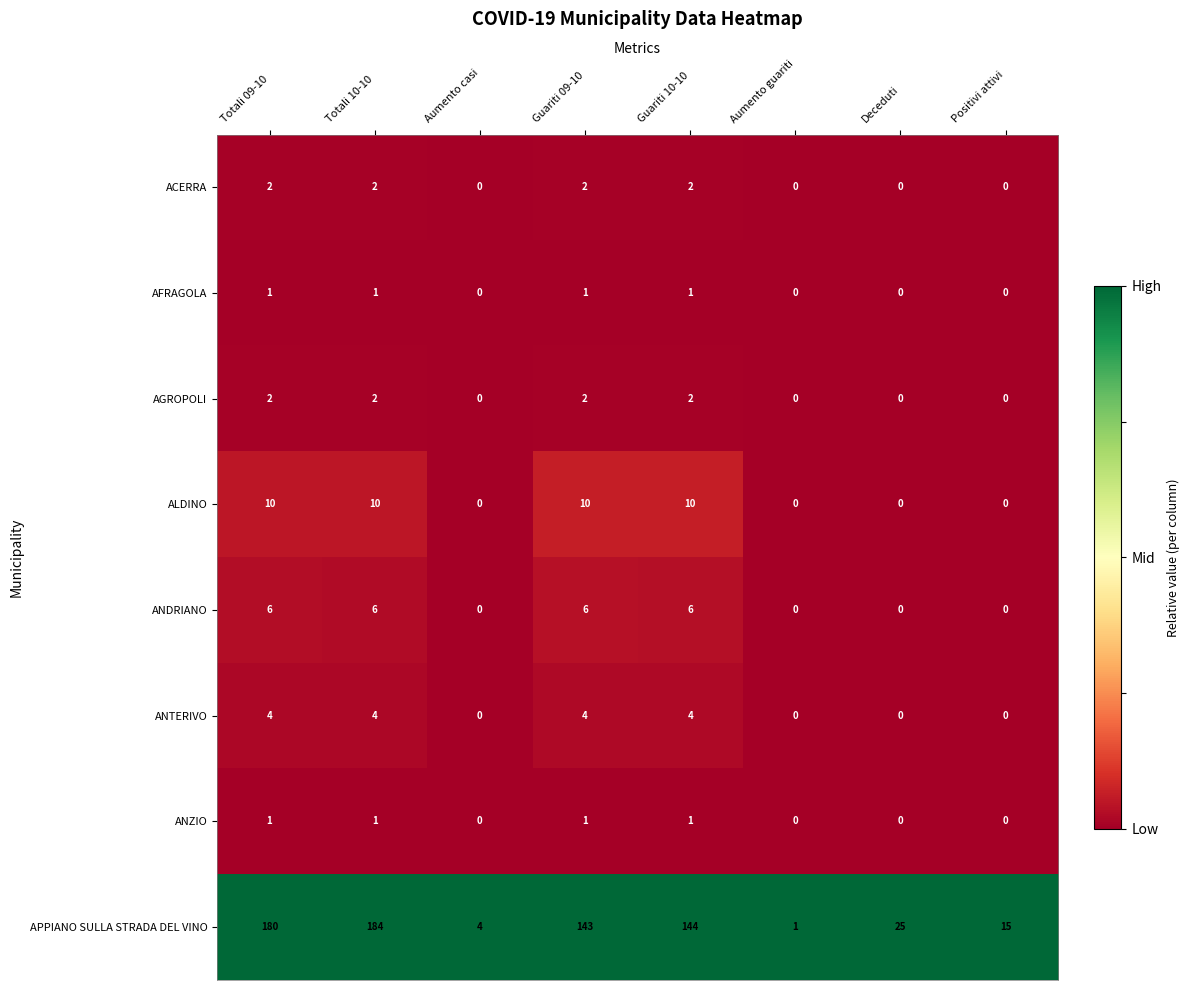

At which label does APPIANO SULLA STRADA DEL VINO reach its peak?

Totali 10-10